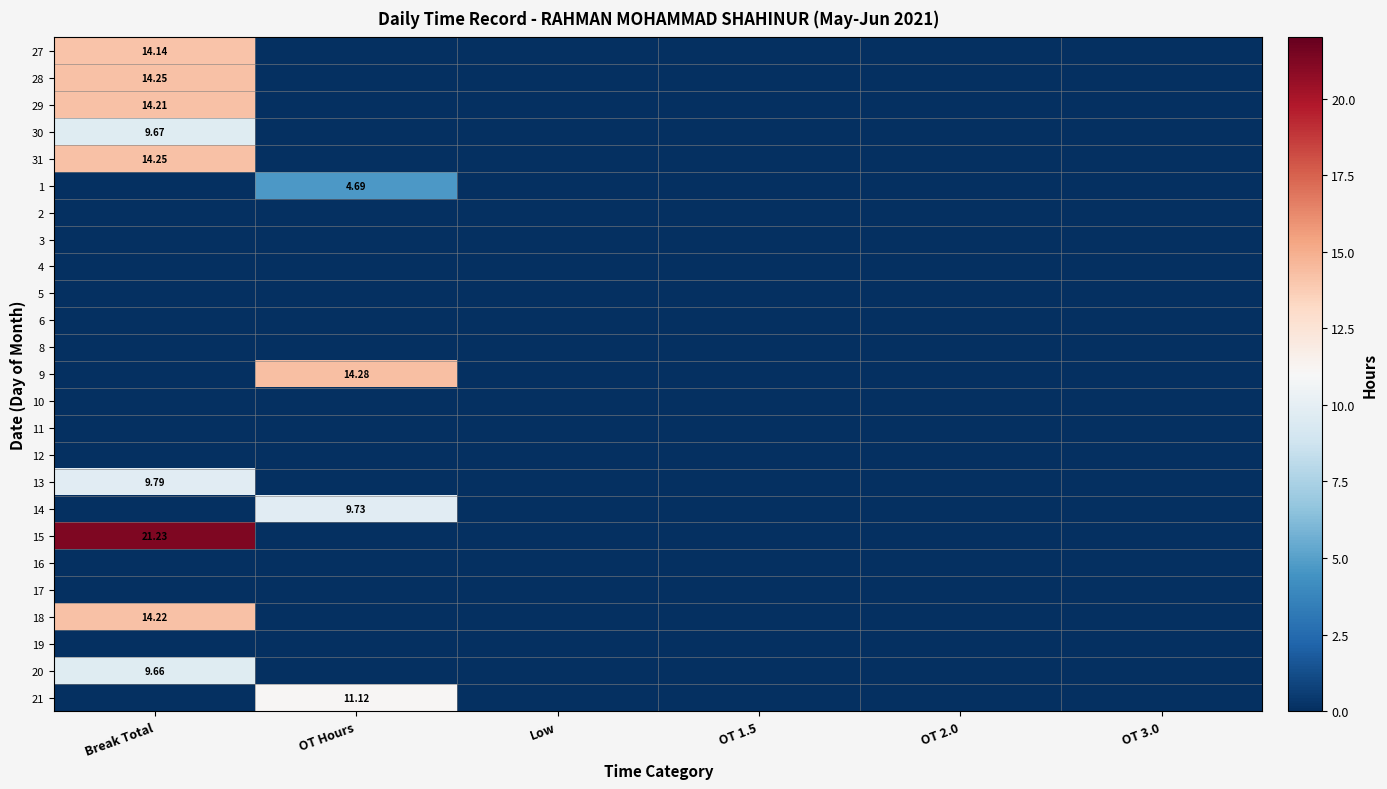

List the labels in order of 18 value, smallest first.

OT Hours, Low, OT 1.5, OT 2.0, OT 3.0, Break Total